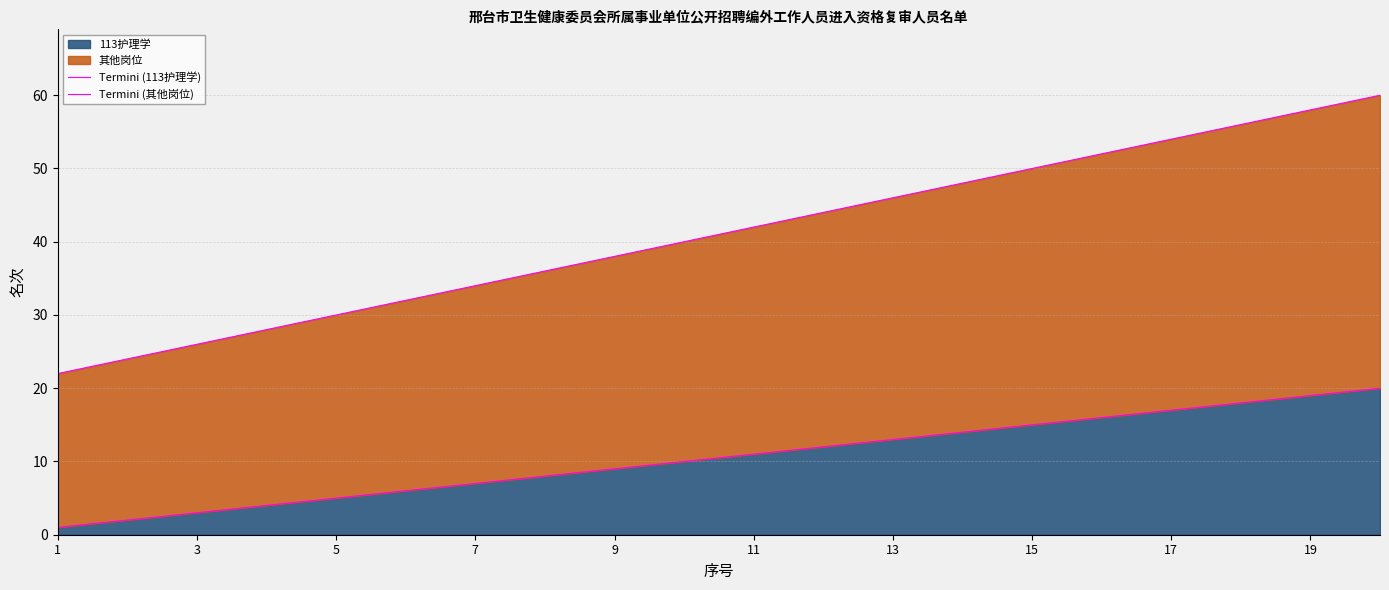

What is the difference between the maximum and minimum values in the Termini (113护理学) series?

19